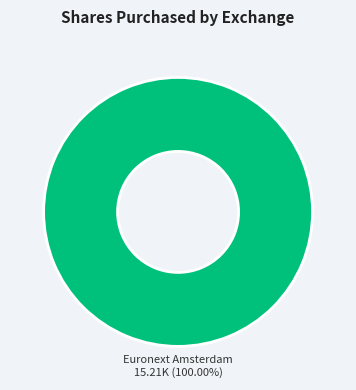

Does any single category account for the majority?

Yes